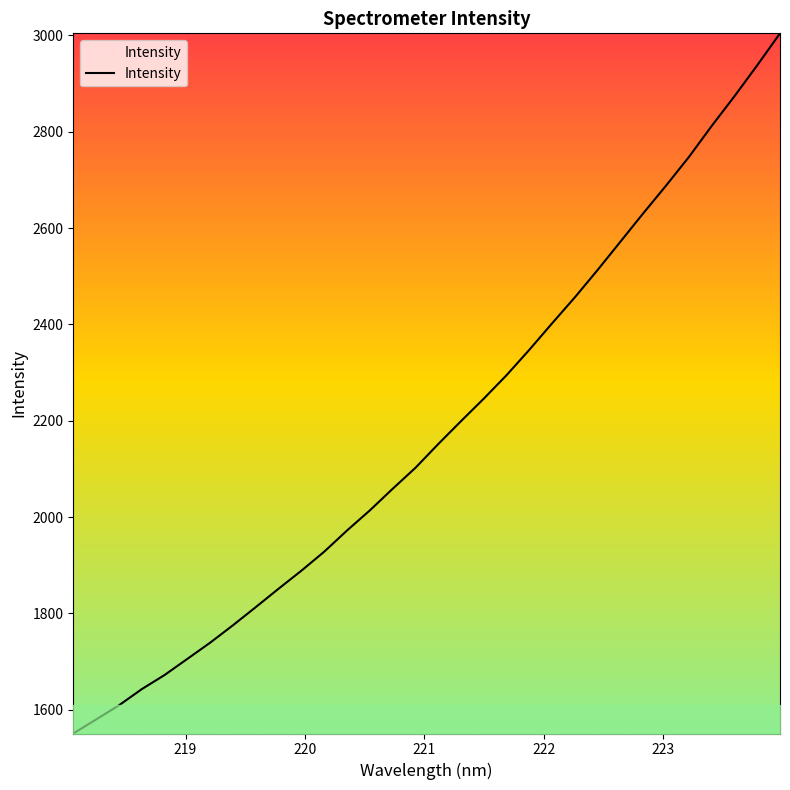

True or false: the data has more than 1 interior local peaks.

False